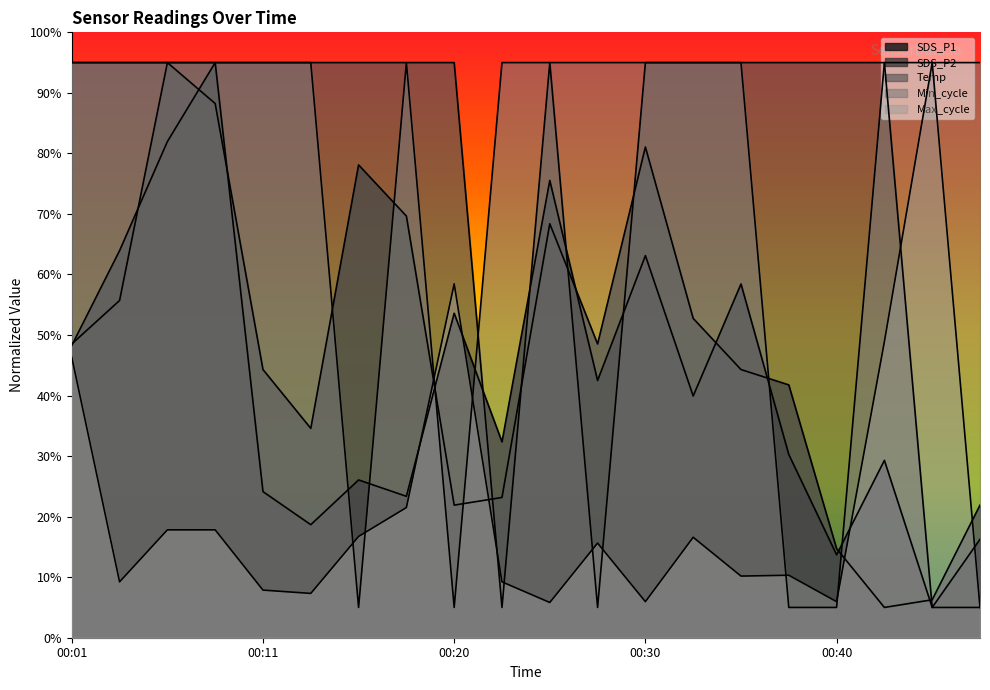

How many interior local peaks does the SDS_P2 series have?

4